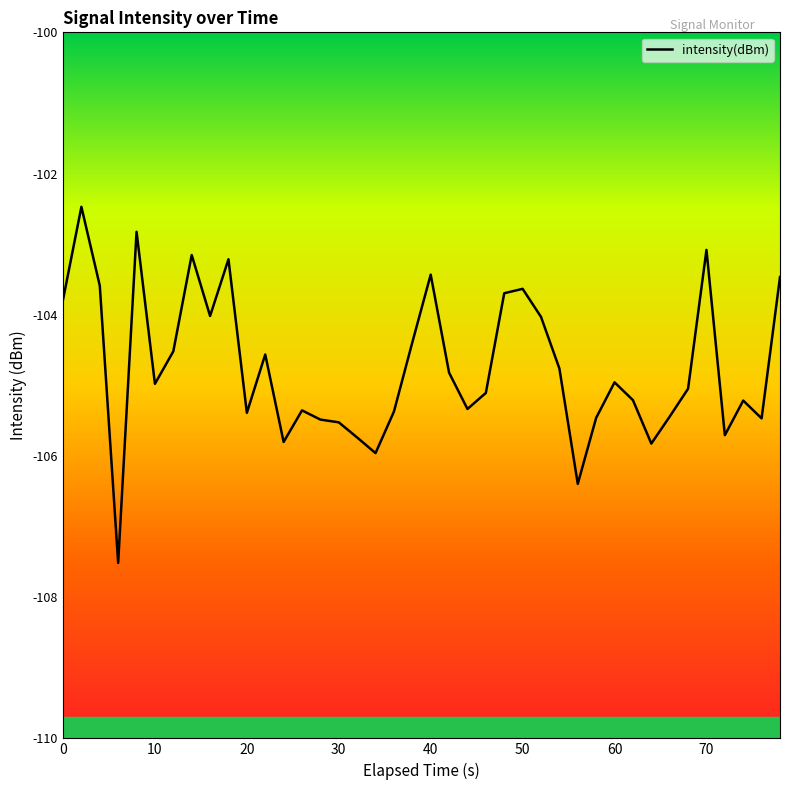

Count the number of categories in the chart.

40